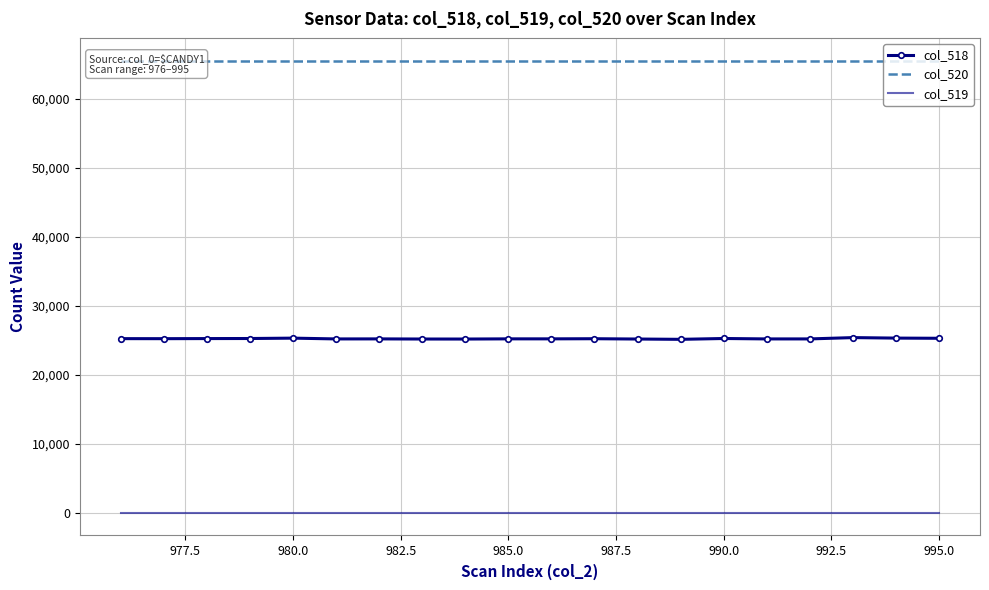

True or false: col_518 has more than 2 interior local peaks.

True